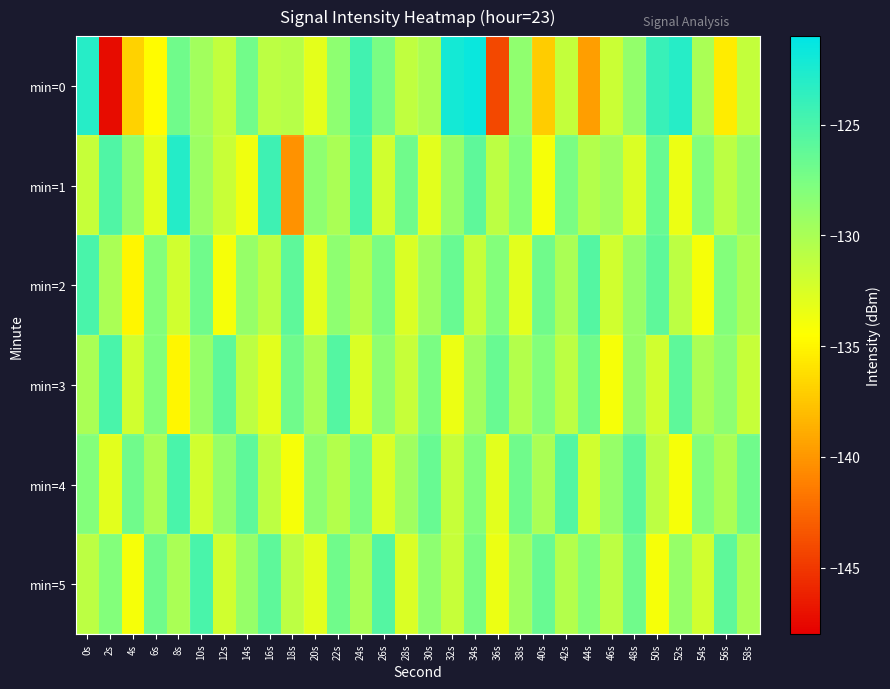

What is the smallest value displayed?

-147.4